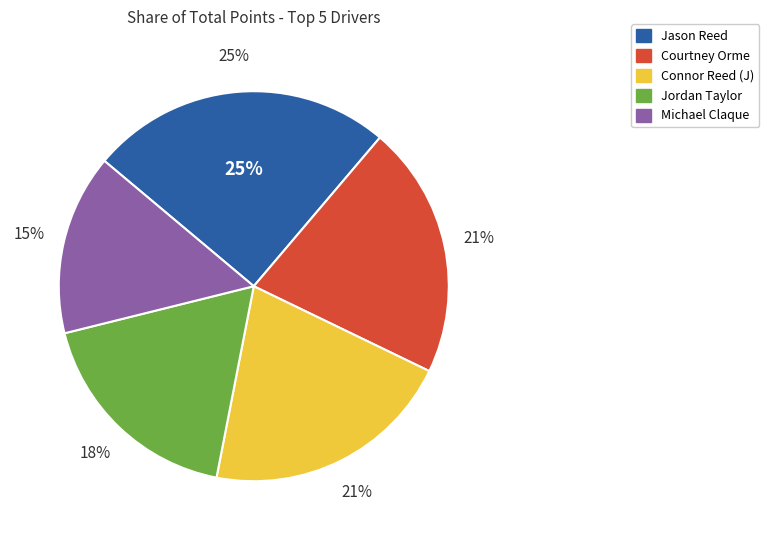

How many slices are in this pie chart?

5